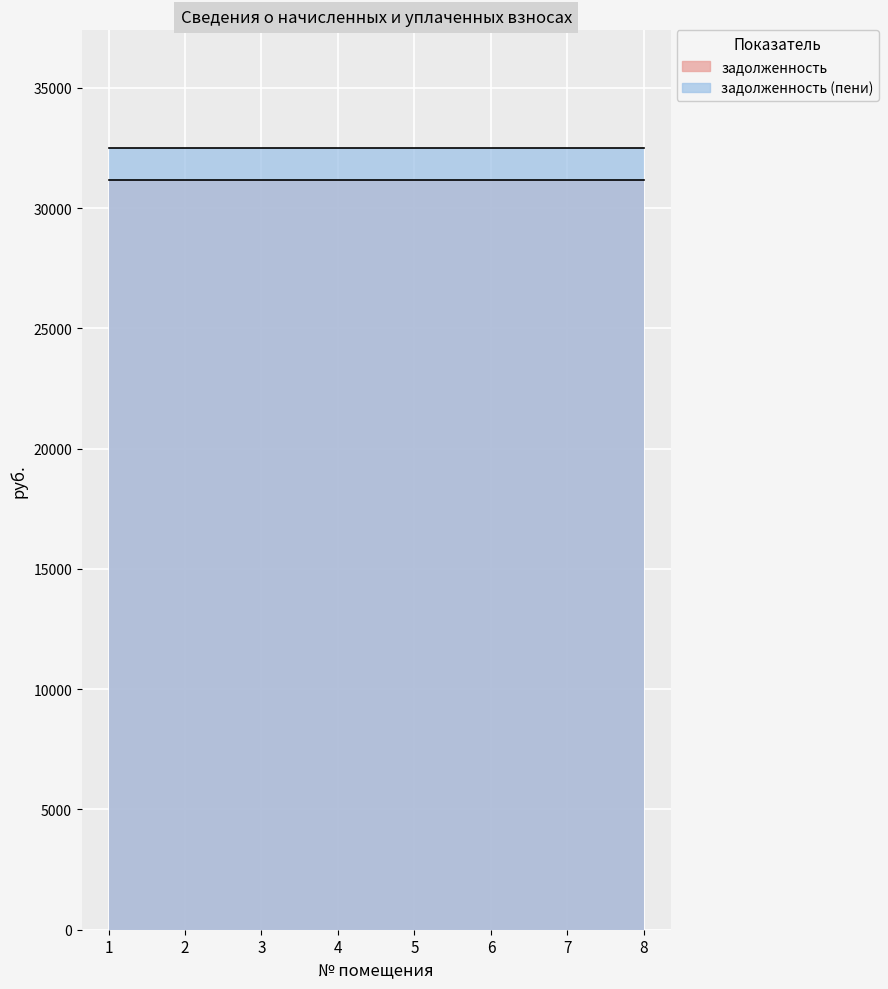

What value does the задолженность series have at 2?

31149